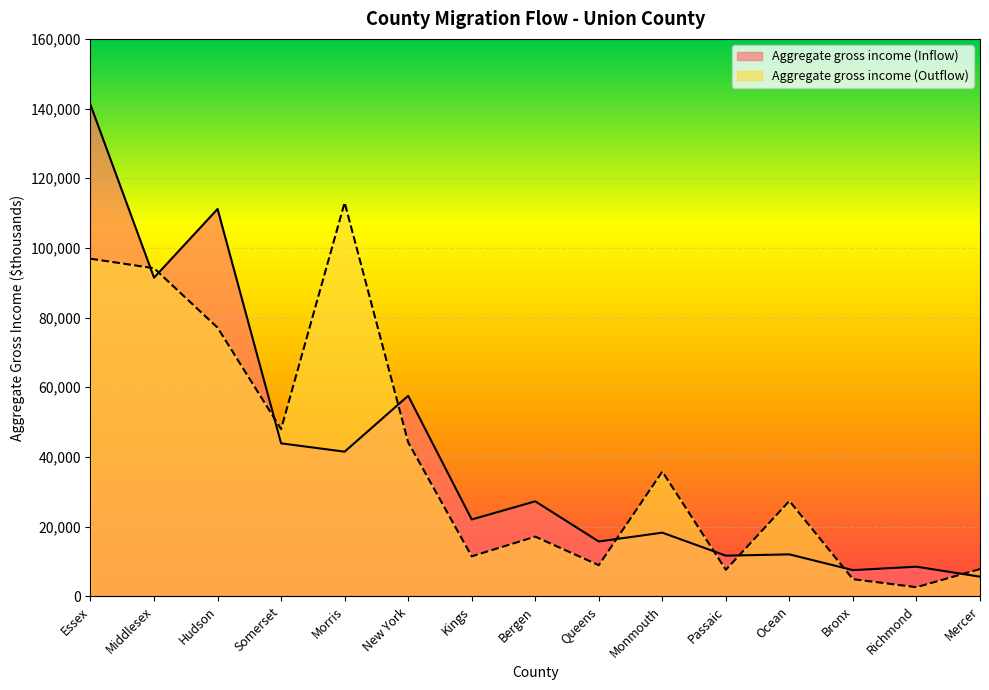

How many lines are shown in the chart?

2